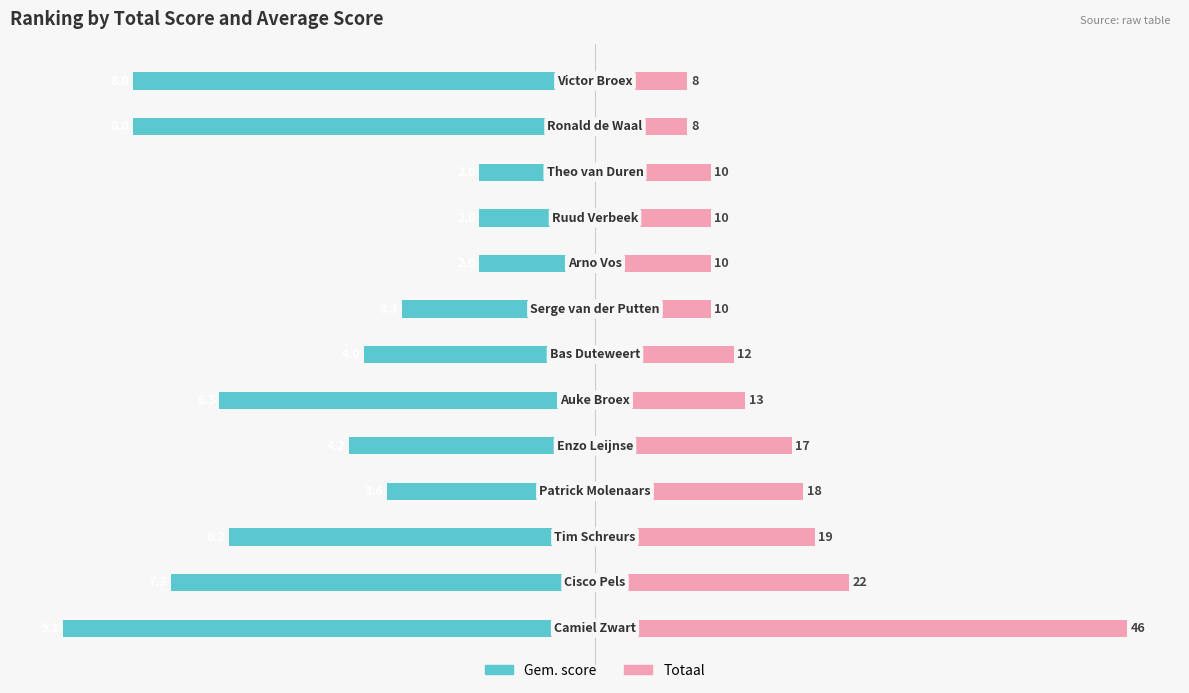

What is the average value of the Totaal series?

15.6